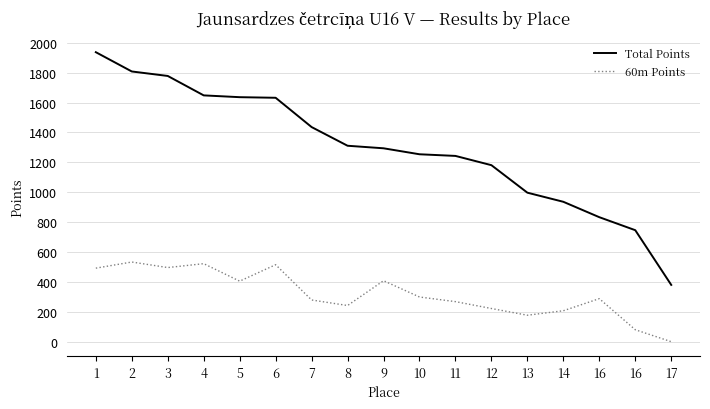

How many values in the Total Points series are below 1294?

8